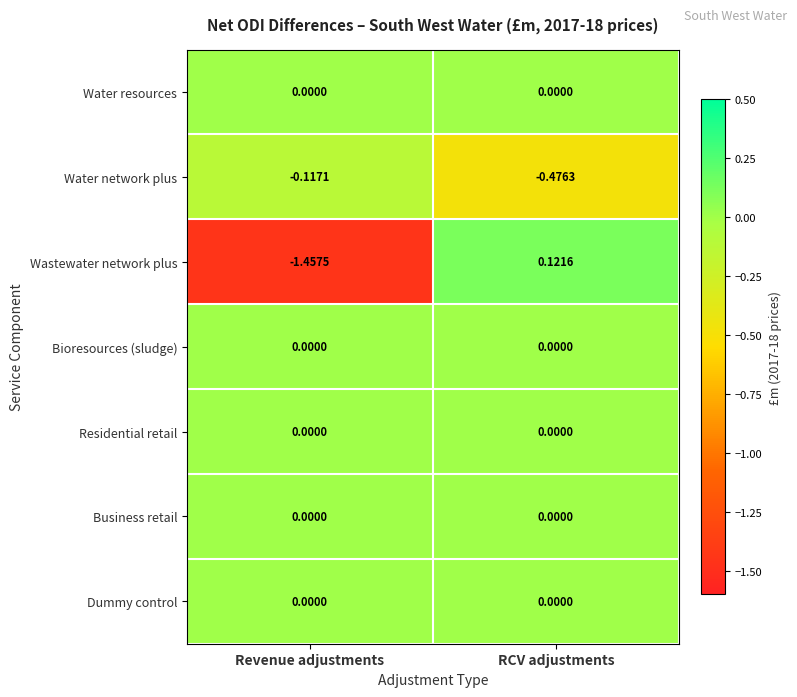

Which series has the largest range (max minus min)?

Wastewater network plus